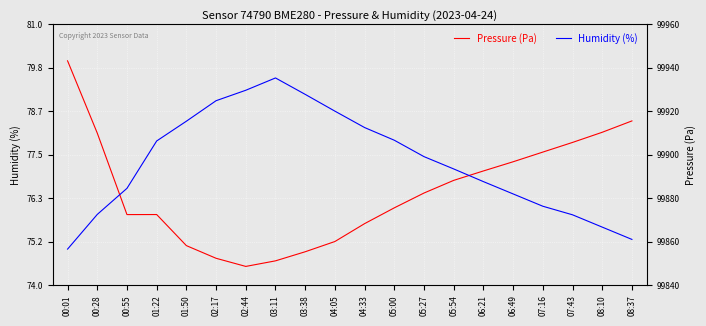

True or false: Humidity (%) and Pressure (Pa) intersect in this chart.

True